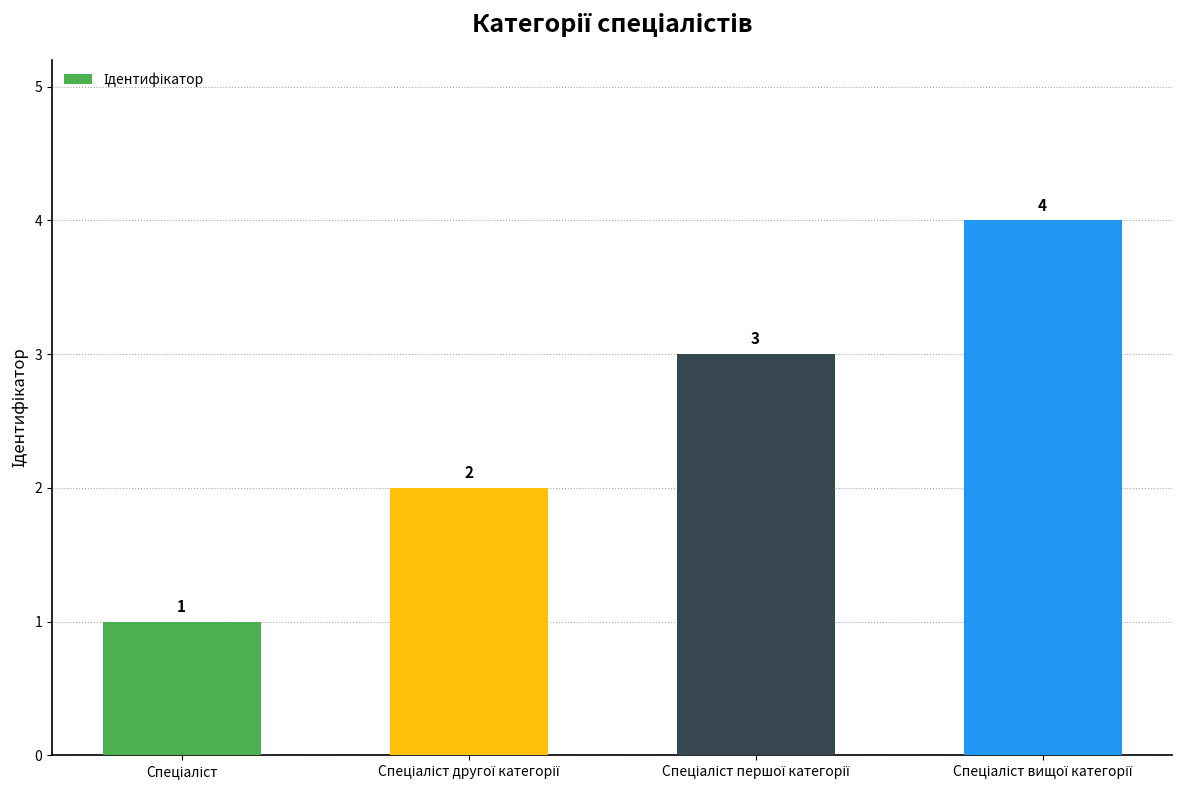

How many values are between 2 and 4?

3